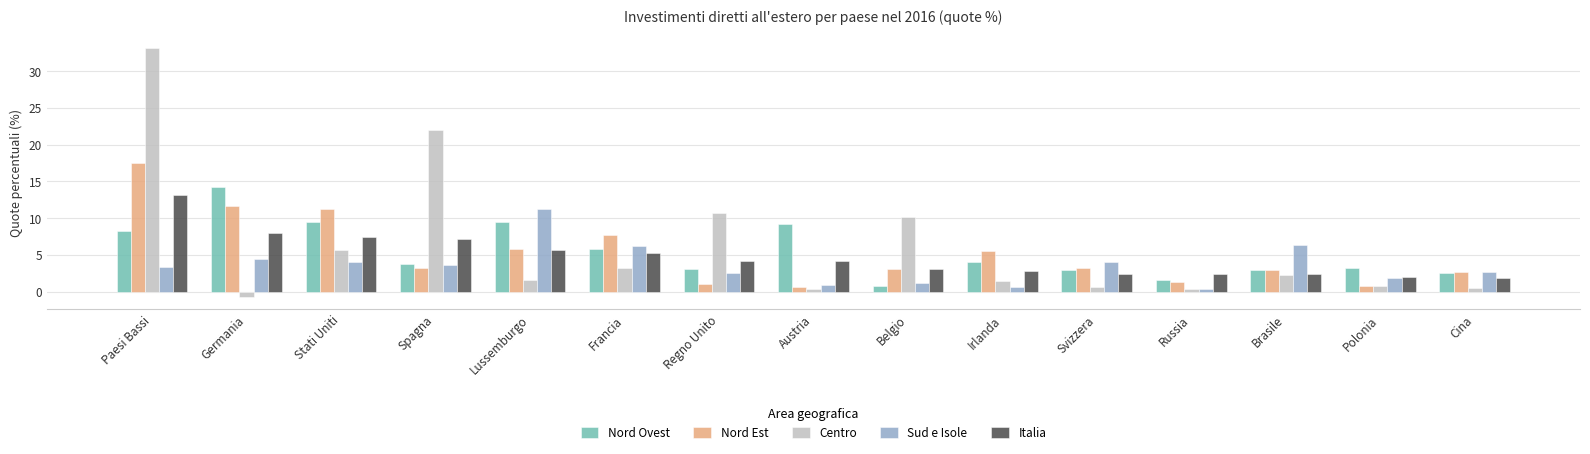

What is the sum of the Nord Ovest values at Paesi Bassi and Belgio?

8.9